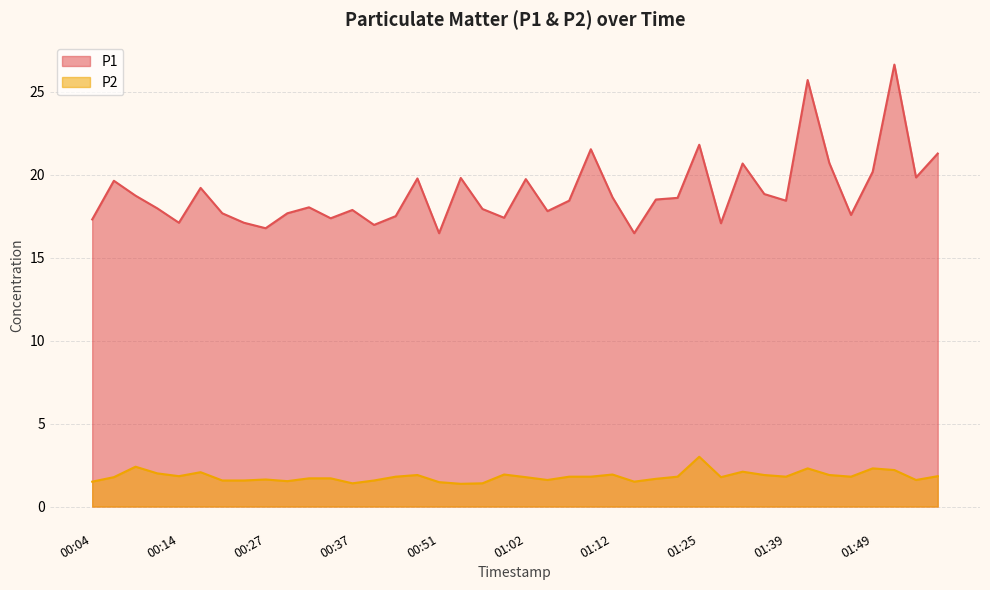

True or false: P2 and P1 cross at least once.

False